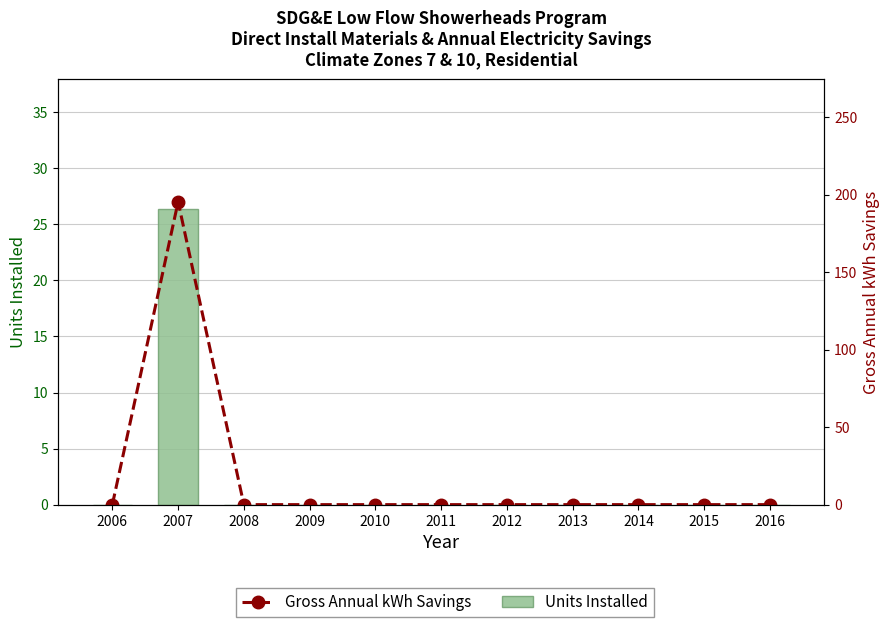

Reading right to left, list all the values displayed in this chart.

Precipitation (mm): 0.0	0.0	0.0	0.0	0.0	0.0	0.0	0.0	0.0	26.4	0.0
Temperature (°C): 0.0	0.0	0.0	0.0	0.0	0.0	0.0	0.0	0.0	195.4	0.0